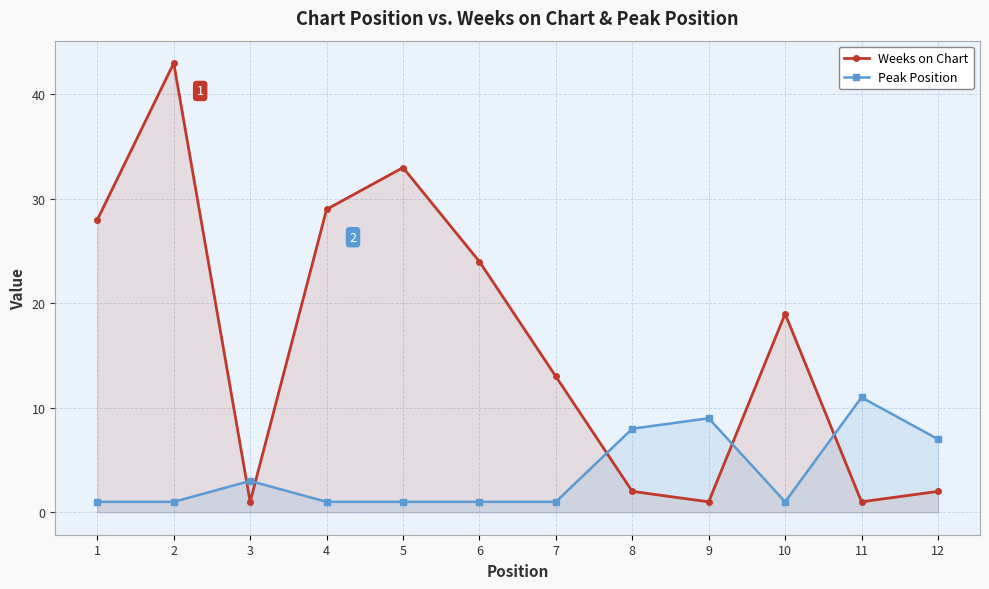

Reading left to right, extract all data points from this chart.

Weeks on Chart: 1=28	2=43	3=1	4=29	5=33	6=24	7=13	8=2	9=1	10=19	11=1	12=2
Peak Position: 1=1	2=1	3=3	4=1	5=1	6=1	7=1	8=8	9=9	10=1	11=11	12=7